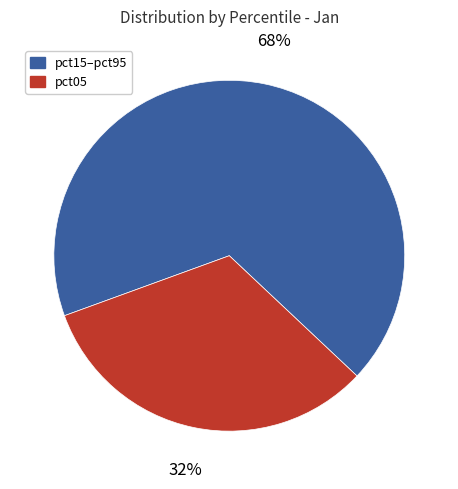

To the nearest percent, what percentage of the pie is pct05?

32%